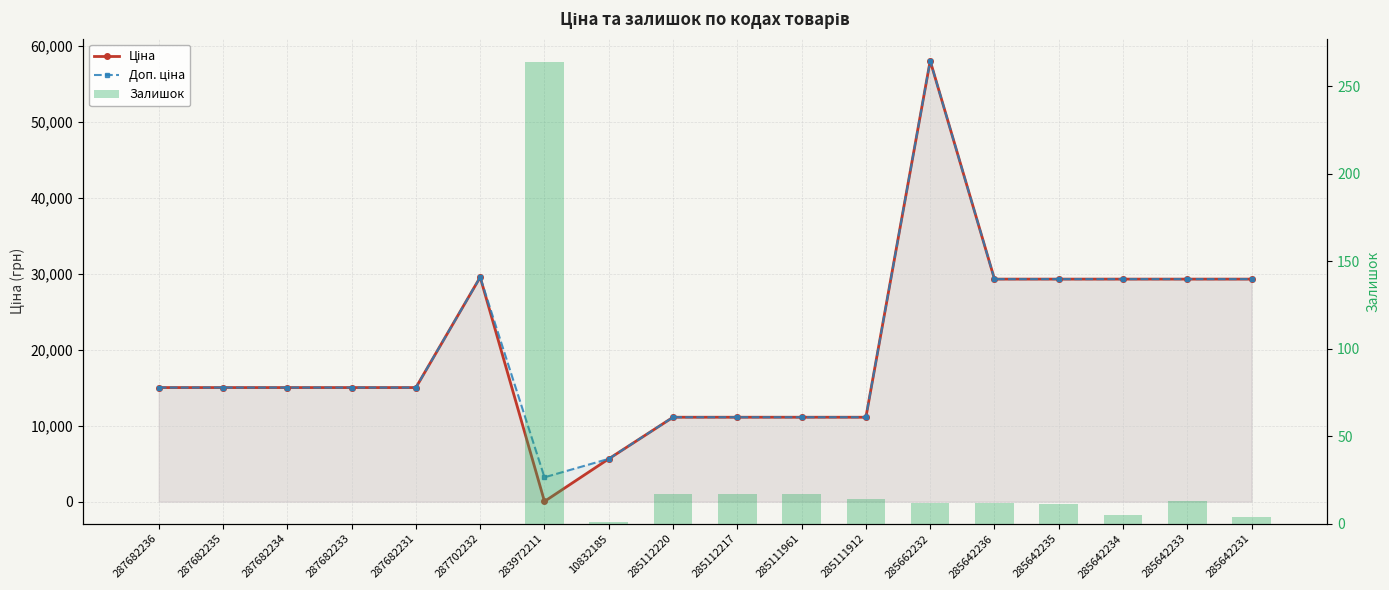

Reading left to right, list all the values displayed in this chart.

Ціна: 15019.2	15019.2	15019.2	15019.2	15019.2	29548.9	32.0	5636.0	11113.6	11113.6	11113.6	11113.6	58037.0	29294.9	29294.9	29294.9	29294.9	29294.9
Доп. ціна: 15019.2	15019.2	15019.2	15019.2	15019.2	29548.9	3205.0	5636.0	11113.6	11113.6	11113.6	11113.6	58037.0	29294.9	29294.9	29294.9	29294.9	29294.9
Залишок: 0.0	0.0	0.0	0.0	0.0	0.0	264.0	1.0	17.0	17.0	17.0	14.0	12.0	12.0	11.0	5.0	13.0	4.0